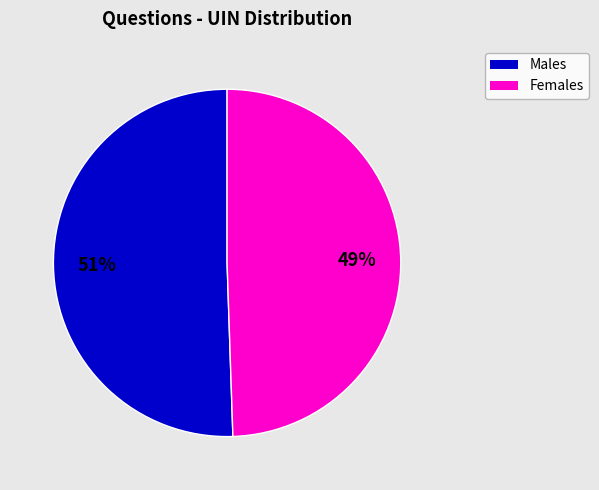

How many slices are in this pie chart?

2